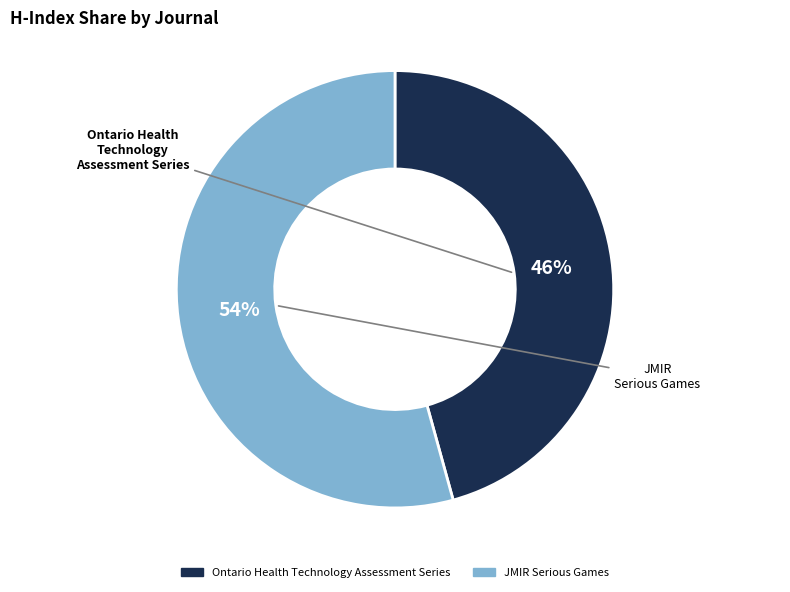

Which slice is the largest?

JMIR Serious Games